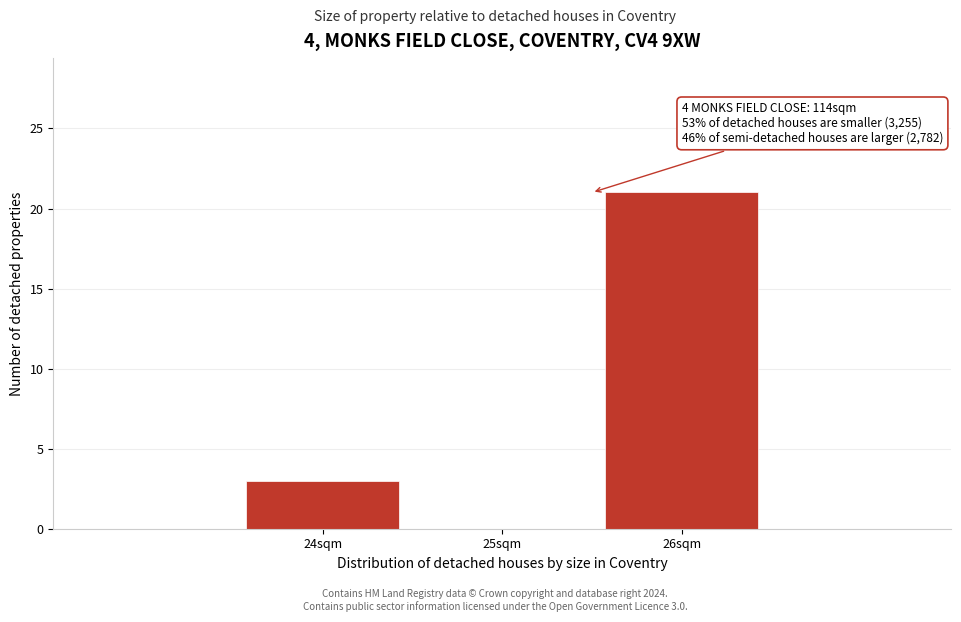

Reading left to right, extract all data points from this chart.

24sqm=3	25sqm=0	26sqm=21